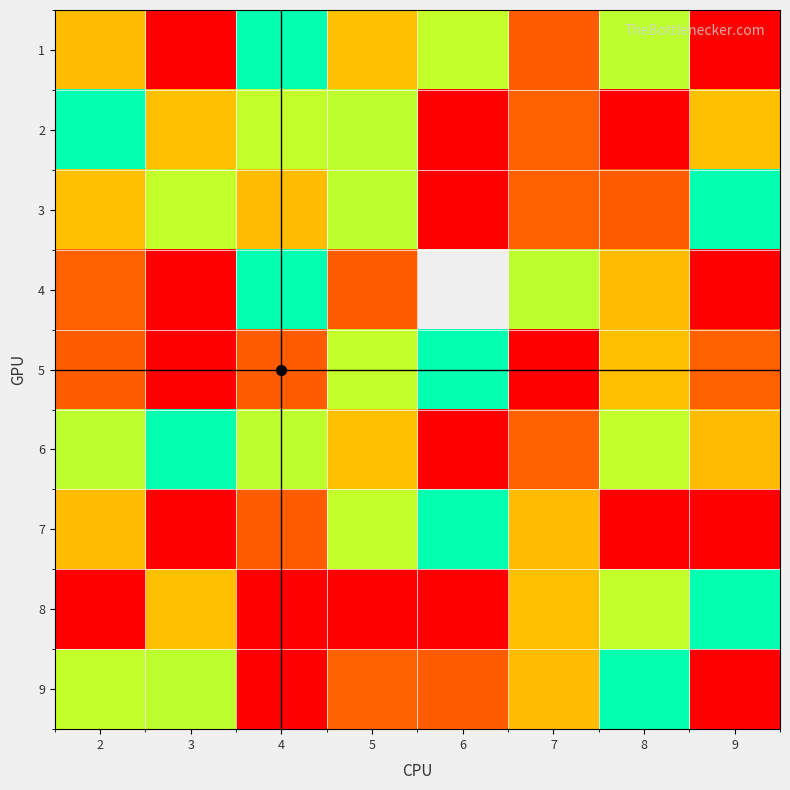

Which series has the widest spread of values?

6